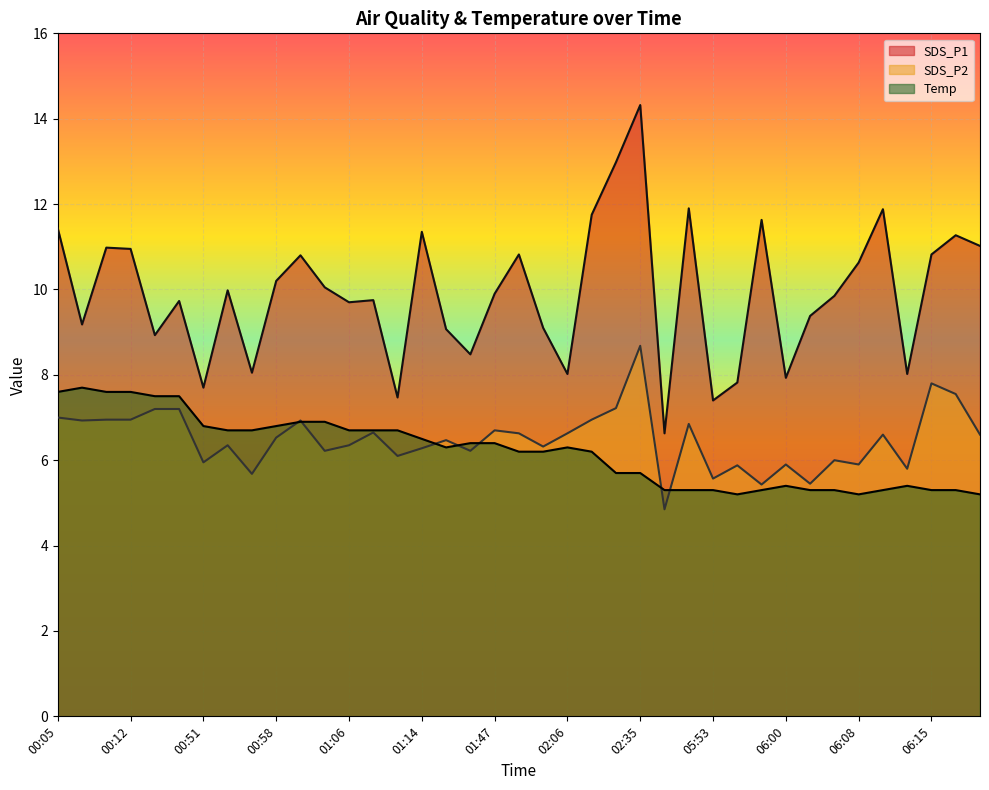

What is the difference between the highest and lowest values at 01:08?

3.1